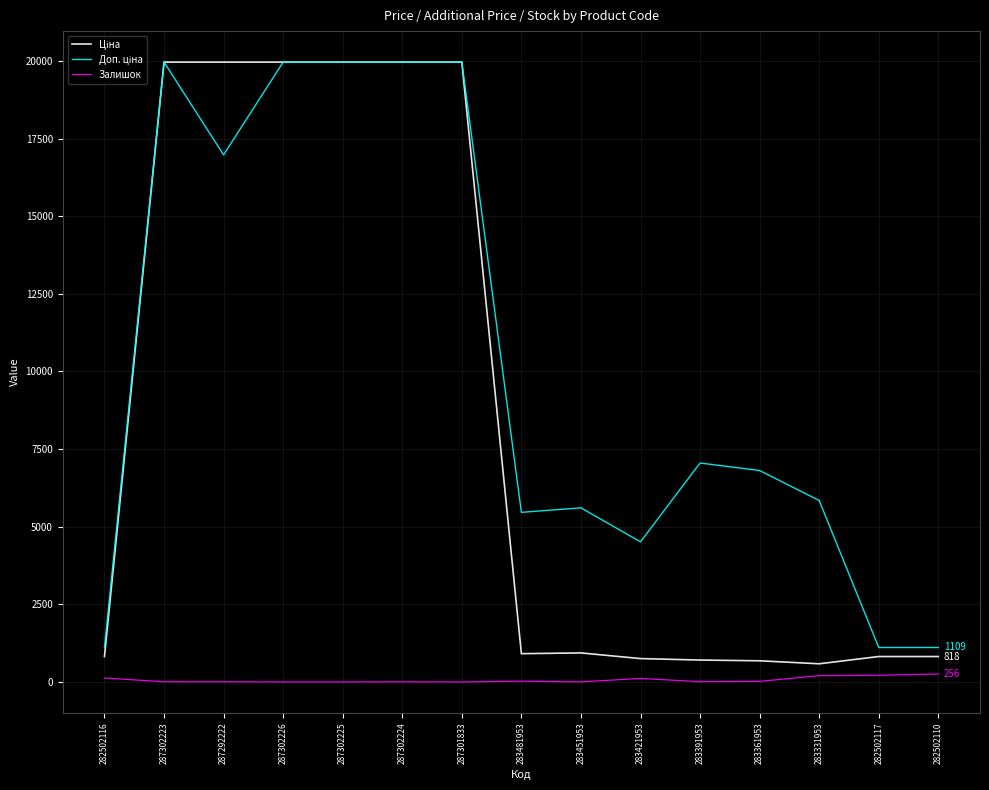

What is the total value across all series at 287302226?

39928.3